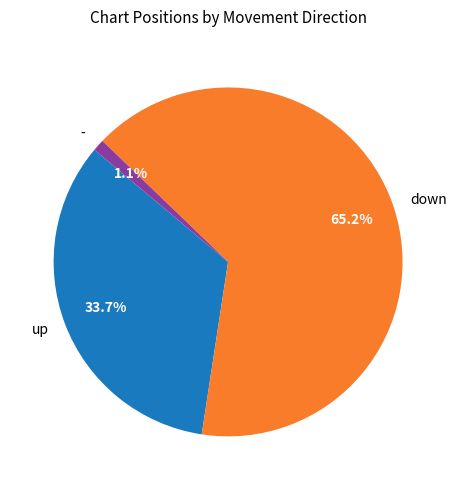

Which category has the smallest portion of the pie?

-